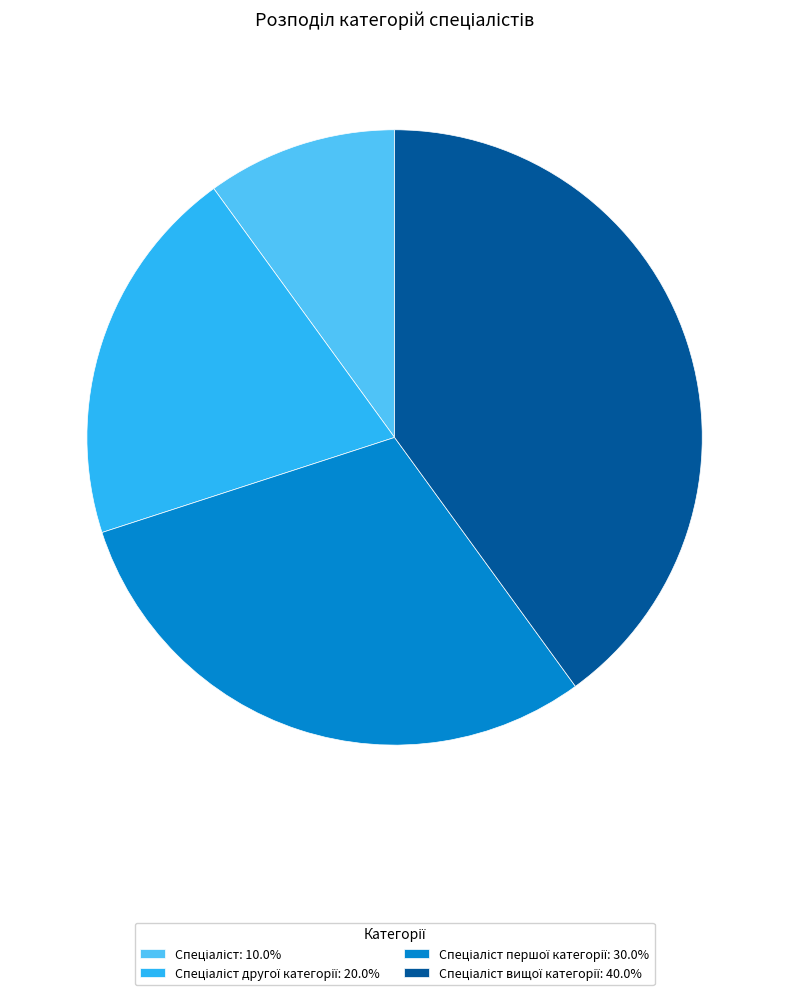

Is there a majority slice in this chart?

No